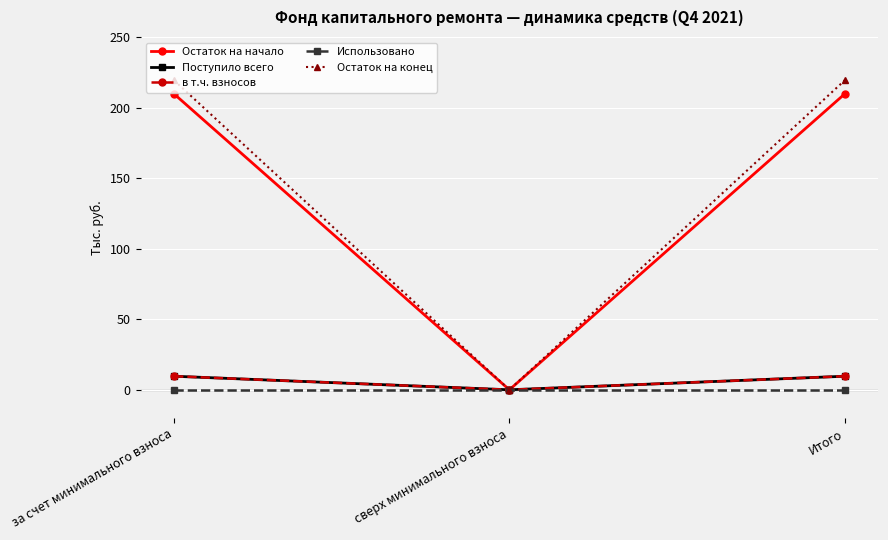

Is this an area chart (filled region under the line)?

No